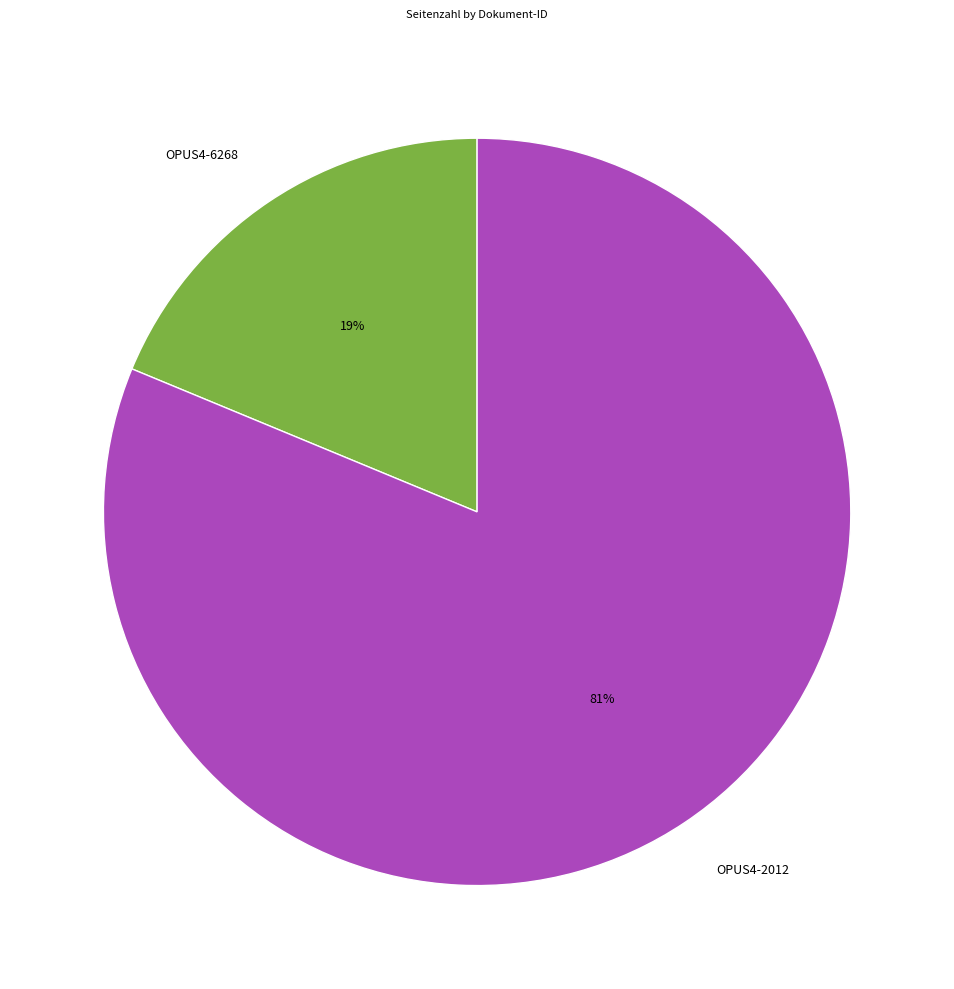

To the nearest percent, what percentage of the pie is OPUS4-6268?

19%